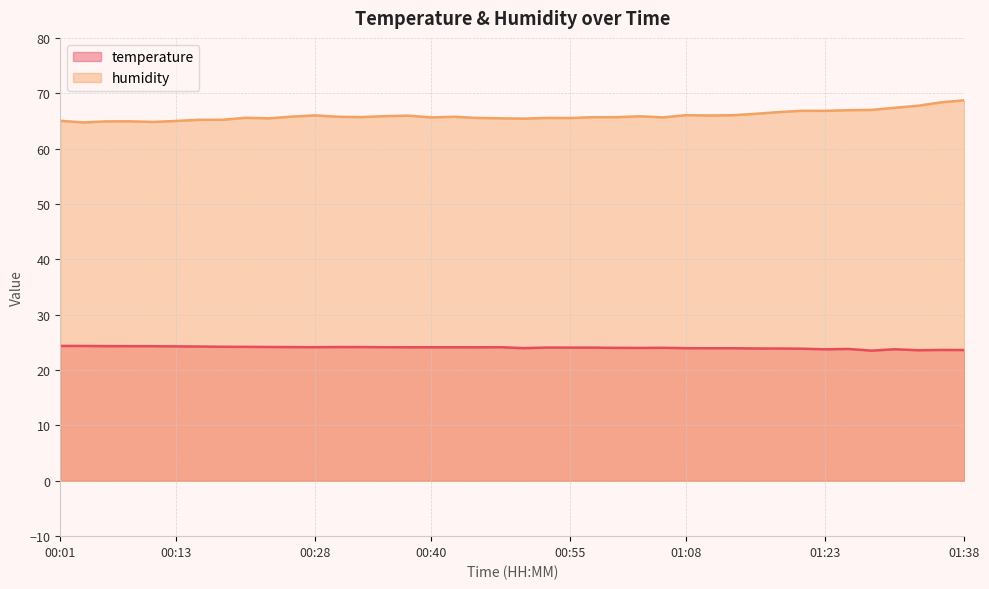

True or false: temperature and humidity intersect in this chart.

False